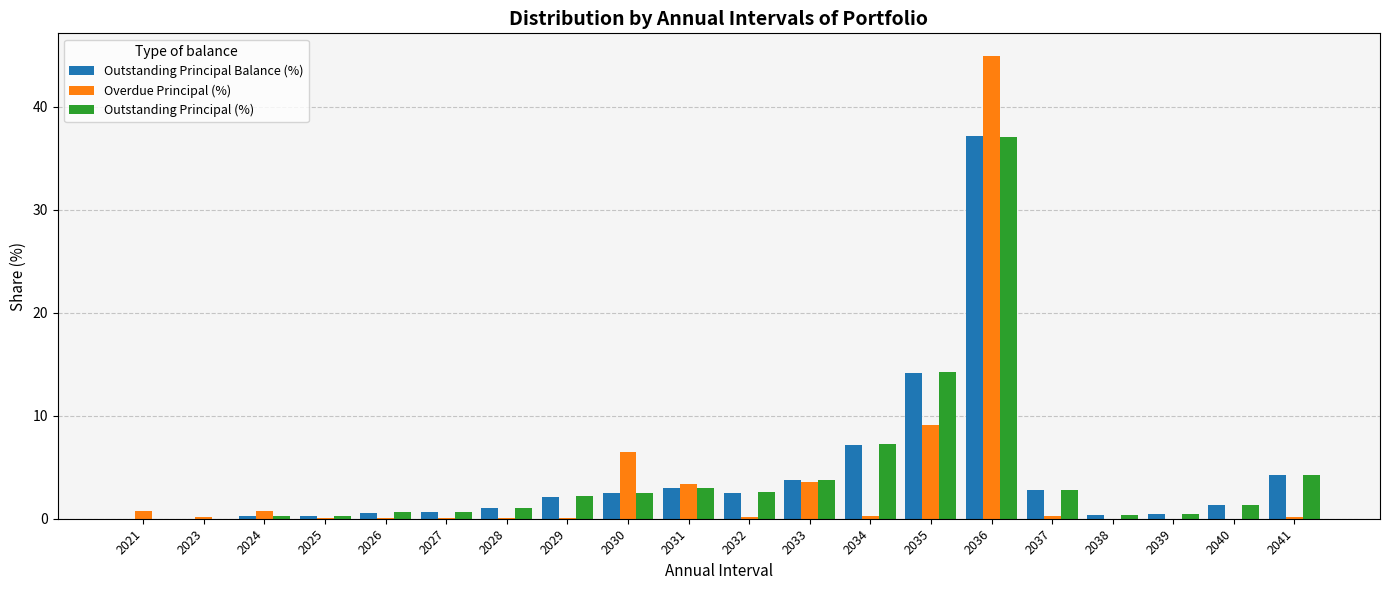

Which series has the largest range (max minus min)?

Overdue Principal (%)